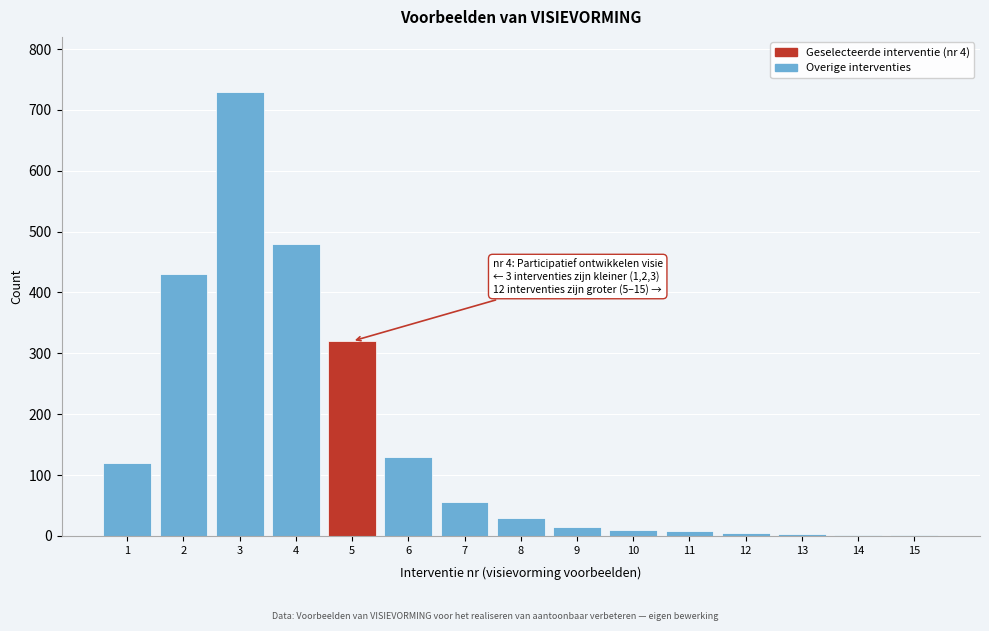

What is the sum of all values?

2339